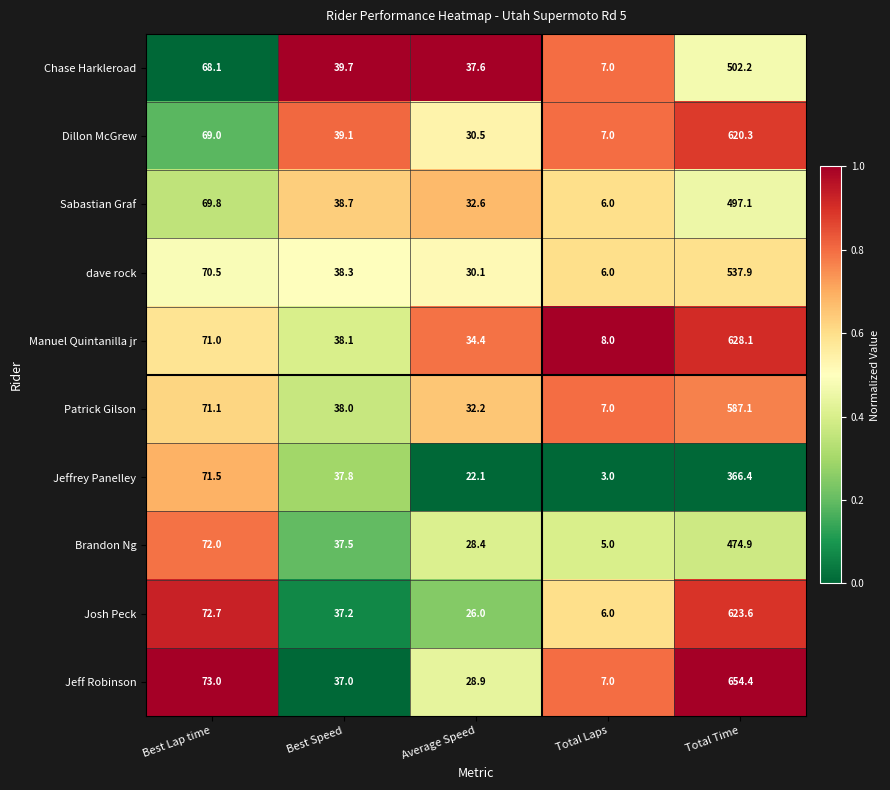

Rank the categories by Jeff Robinson value from highest to lowest.

Total Time, Best Lap time, Best Speed, Average Speed, Total Laps